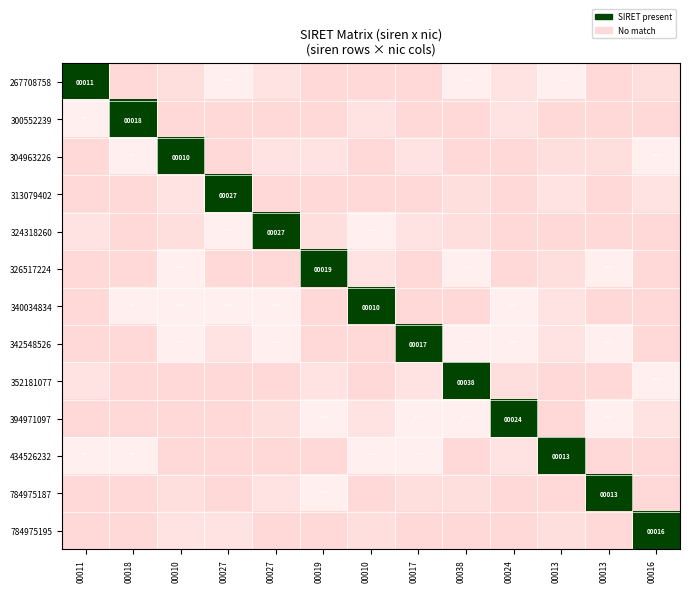

The value of 313079402 at 00013 is 0.2. True or false?

False